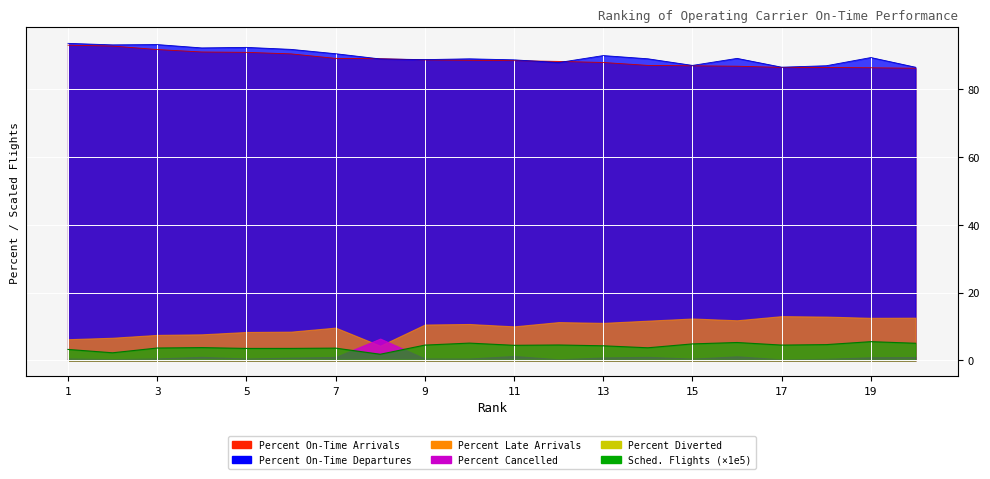

List the labels in order of Percent On-Time Departures value, smallest first.

20, 17, 18, 15, 12, 11, 9, 8, 10, 14, 16, 19, 13, 7, 6, 4, 5, 2, 3, 1